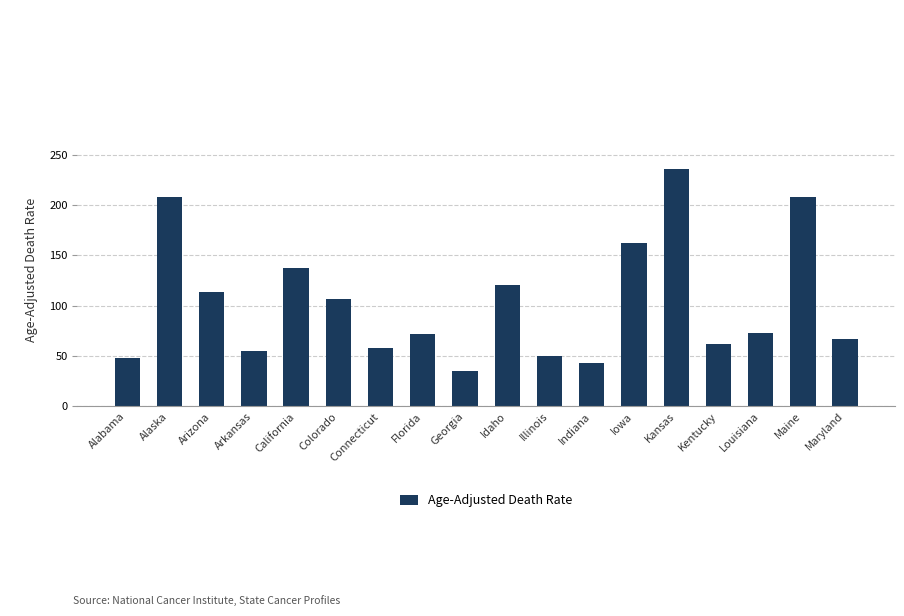

What is the maximum value shown in the chart?

236.2